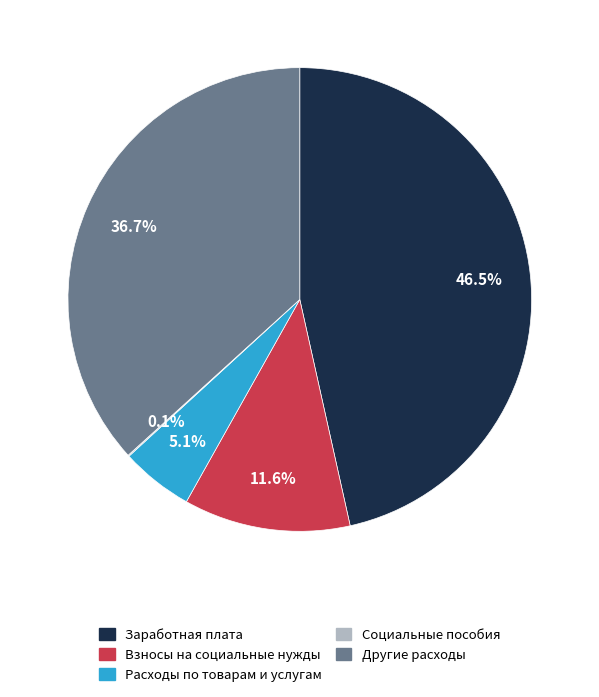

Is there any slice that represents more than half of the pie?

No